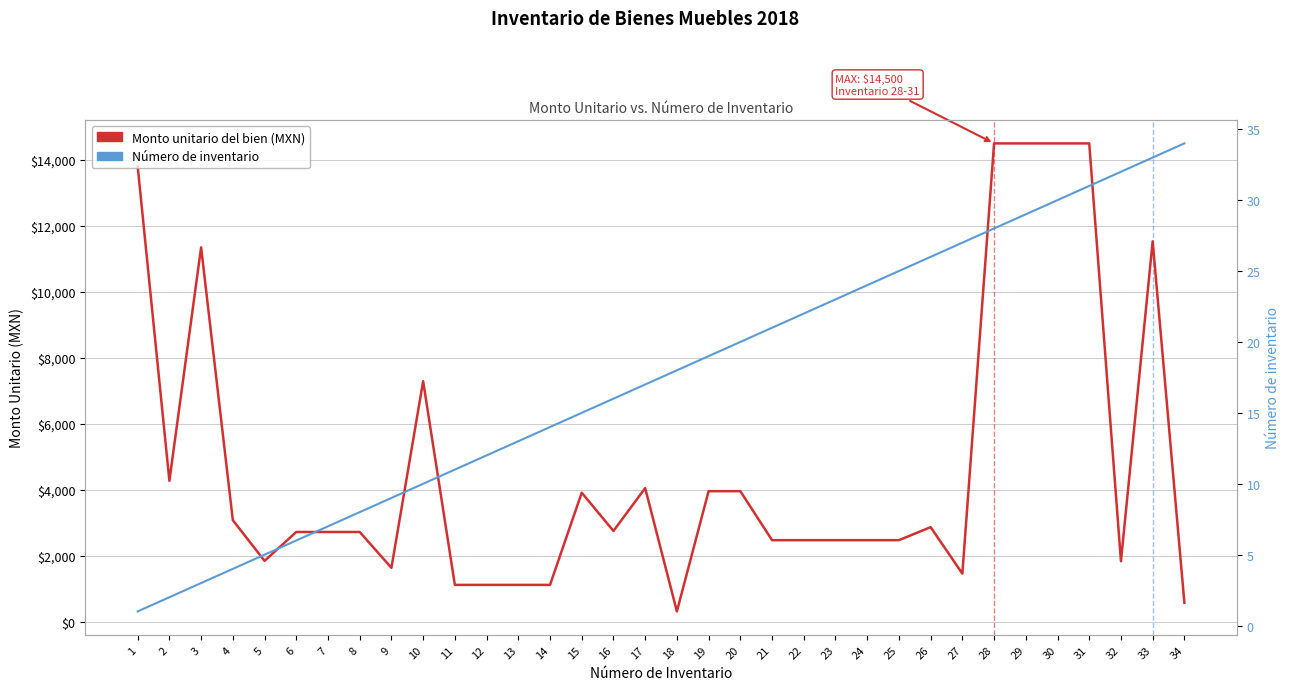

What is the average value of the Monto unitario del bien (MXN) series?

4816.2